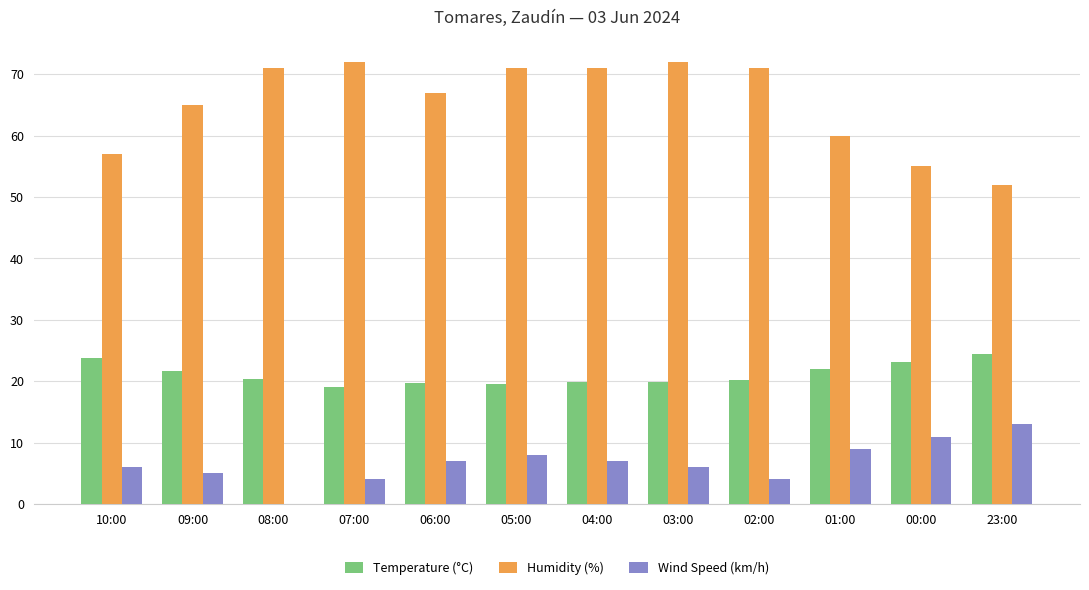

What is the greatest value displayed?

72.0